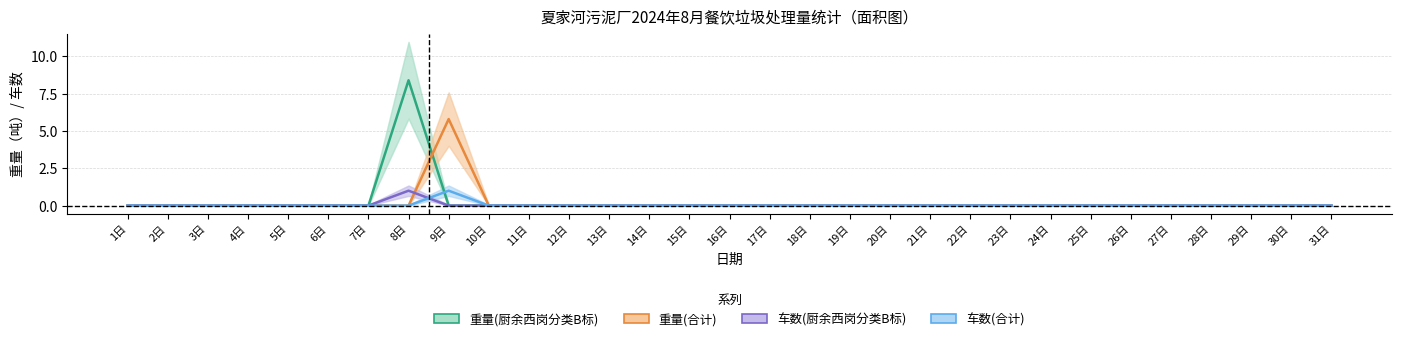

At how many categories does at least one series exceed 3?

2